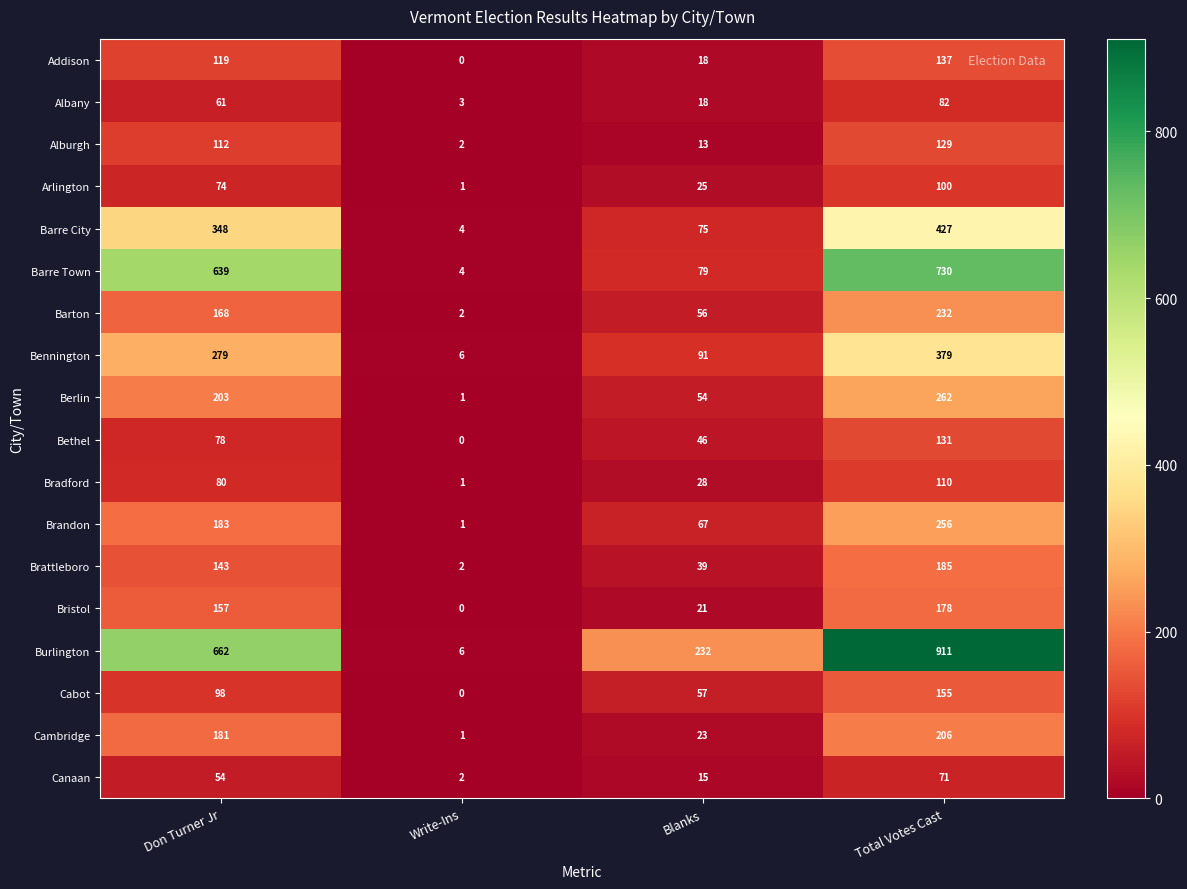

How many data points does each series have?

4